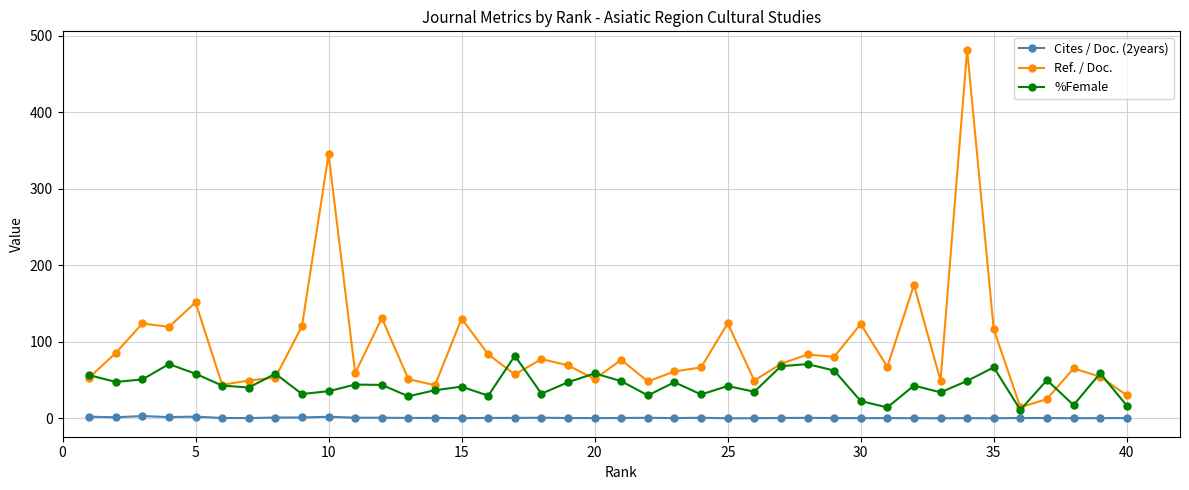

What is the value of the Ref. / Doc. point at the 10th from the left?

345.3